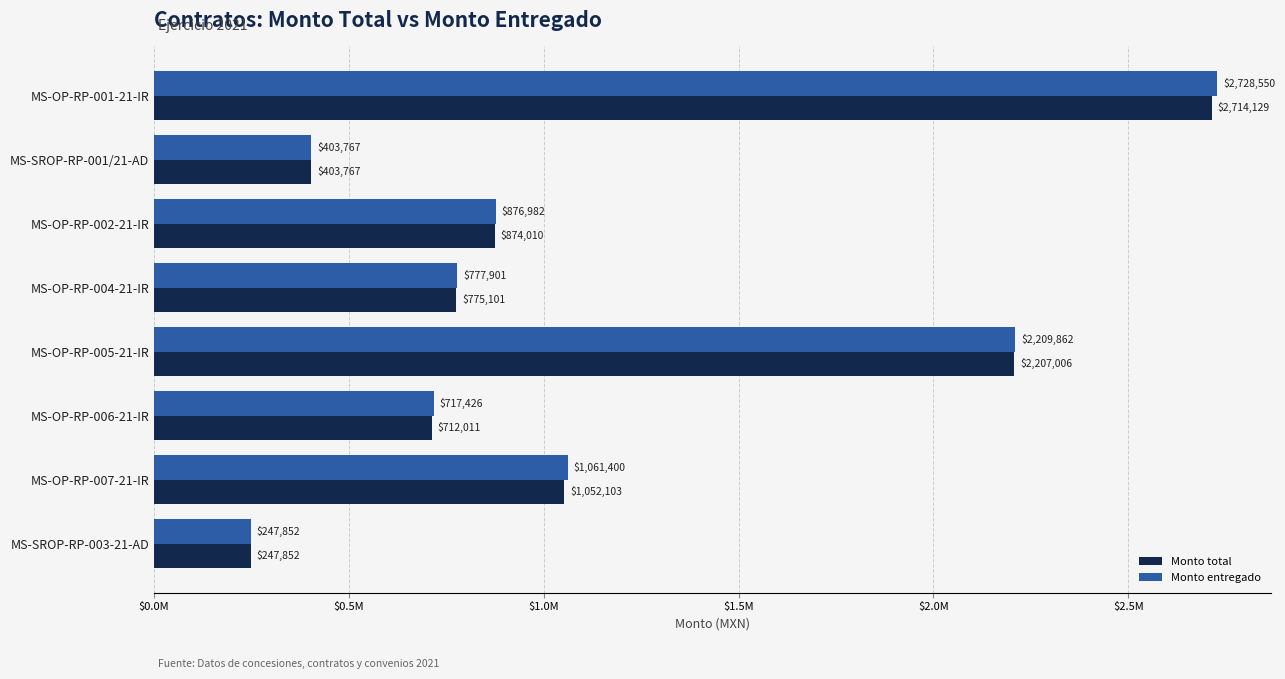

What is the average value of the Monto total series?

1123247.5